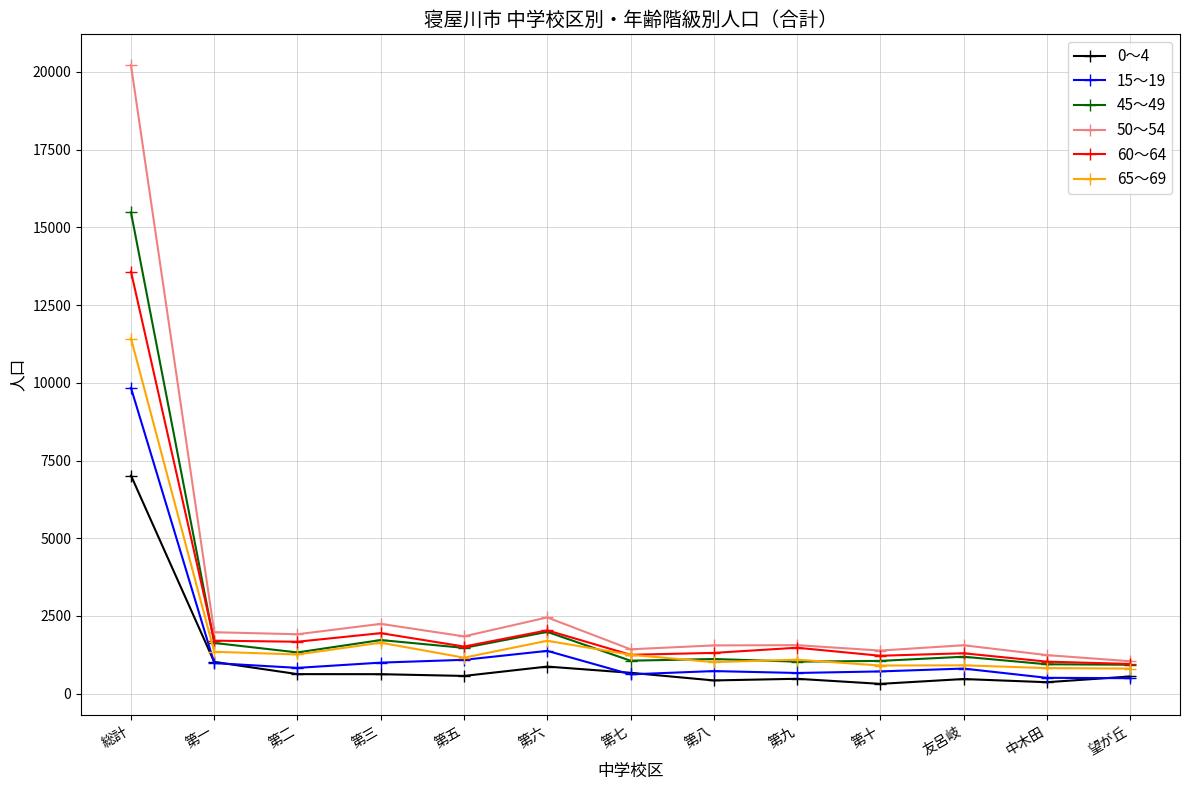

True or false: 50～54 and 15～19 cross at least once.

False